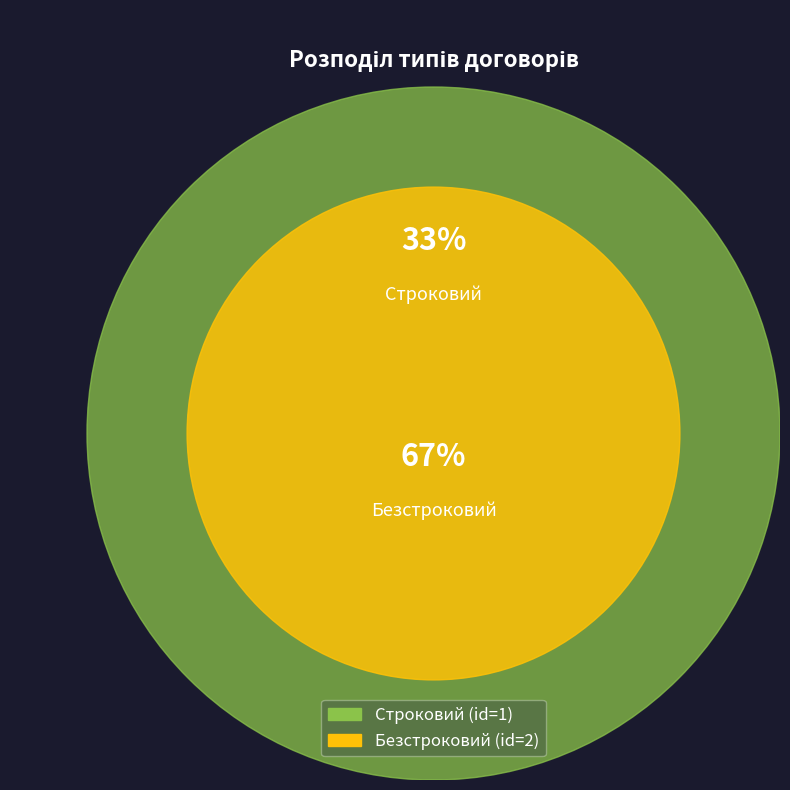

How much of the chart is everything except Безстроковий?

33.3%